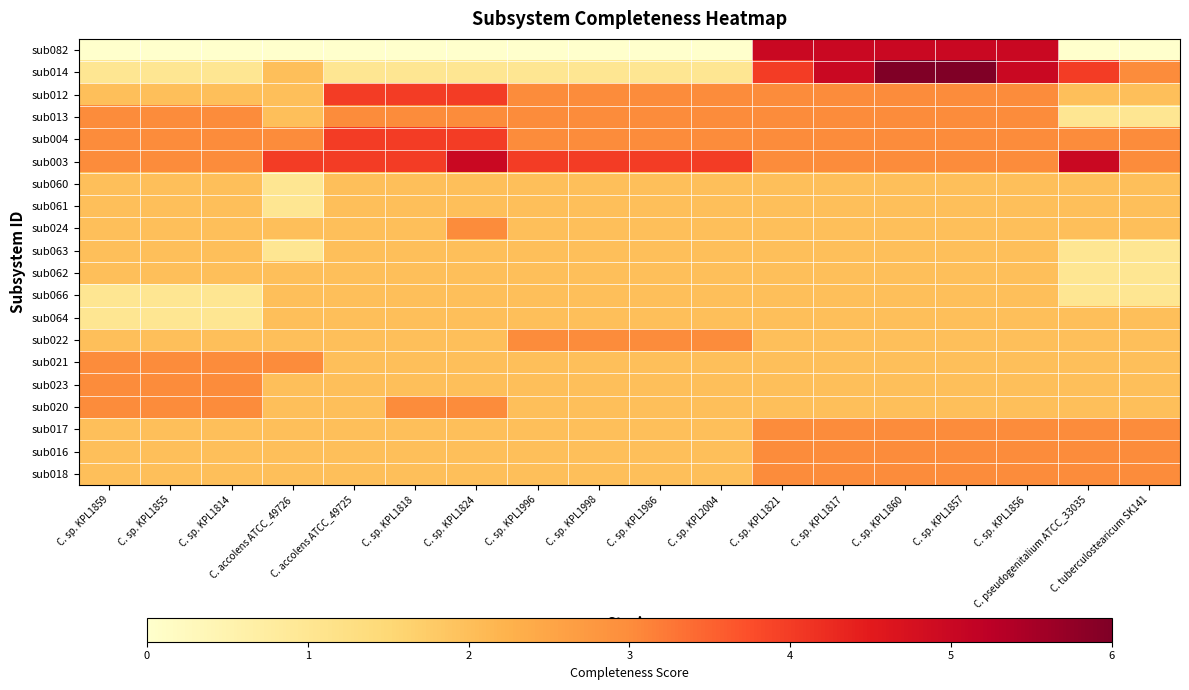

Between C. sp. KPL1814 and C. sp. KPL1857, which is larger?

C. sp. KPL1857